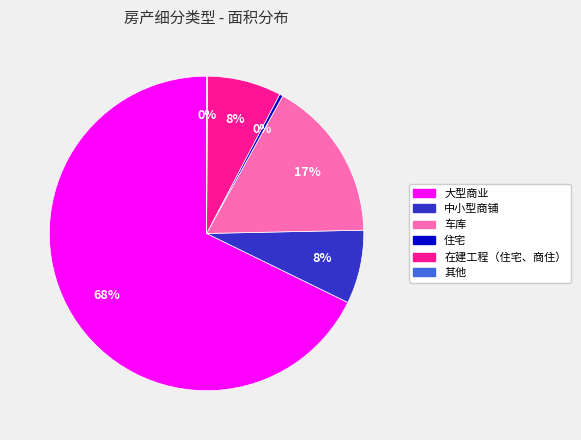

What is the majority slice?

大型商业